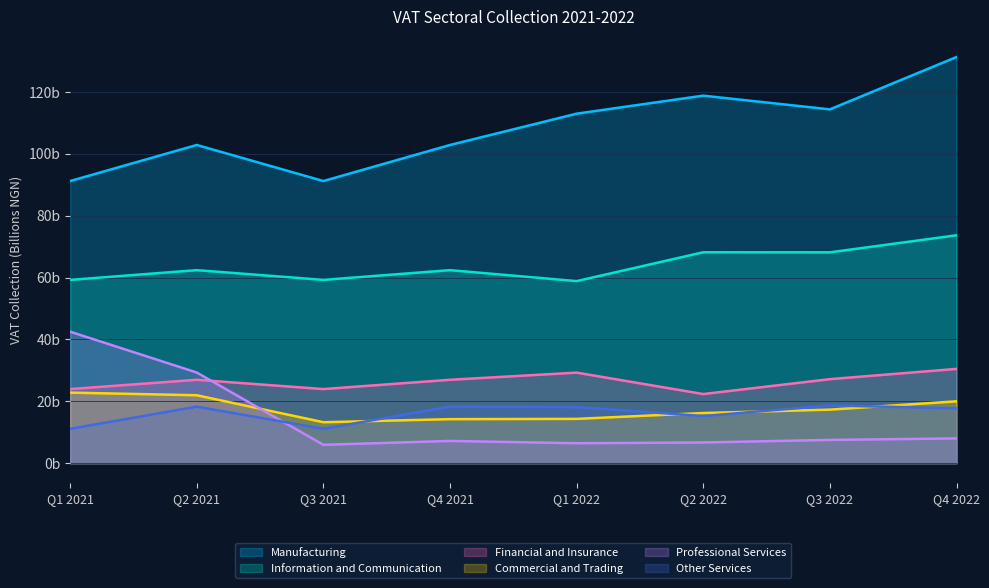

Does the chart have visible grid lines?

Yes